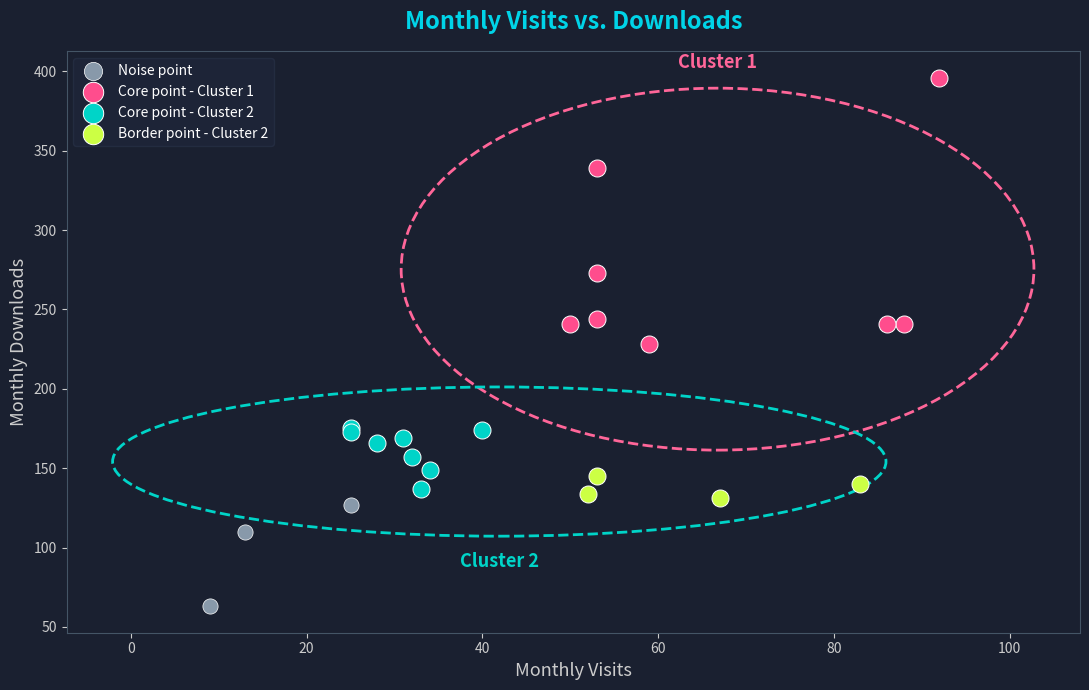

Which series reaches the maximum Y coordinate?

Core point - Cluster 1